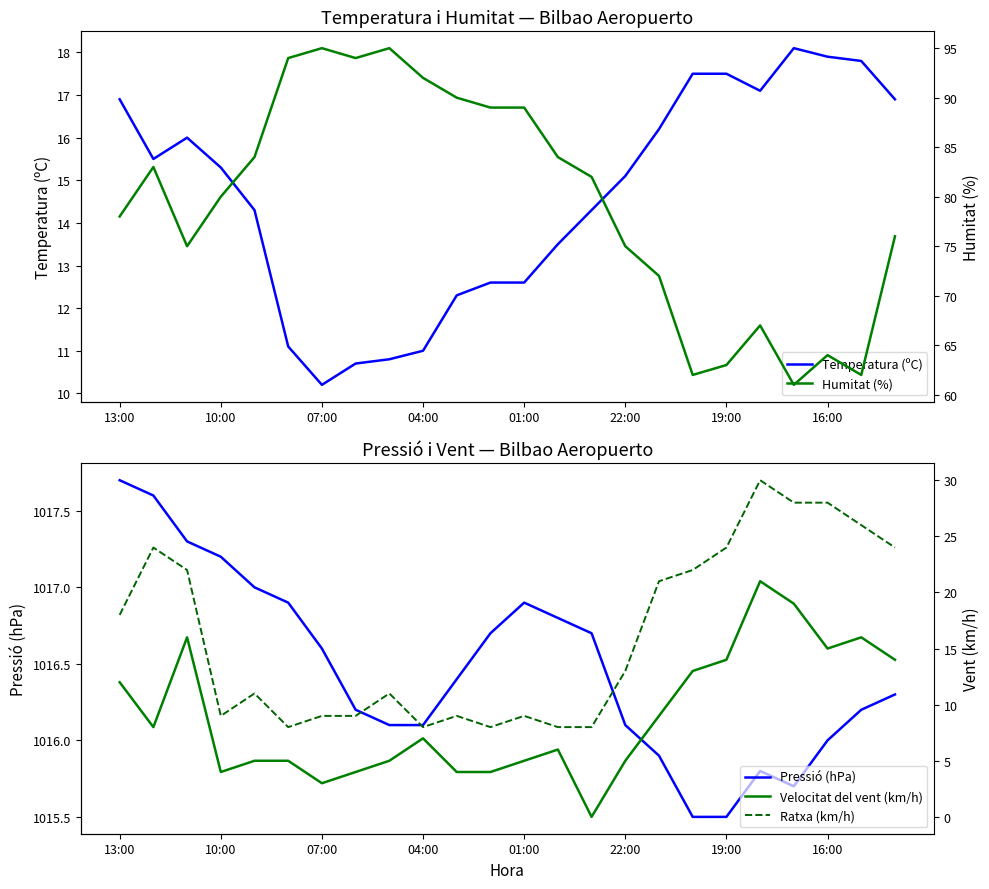

What is the lowest value of the Temperatura (ºC) series?

10.2